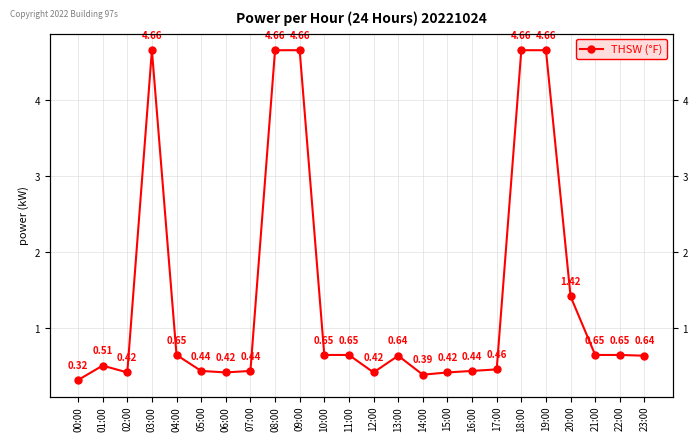

List the labels in order of value, smallest first.

00:00, 14:00, 02:00, 06:00, 12:00, 15:00, 05:00, 07:00, 16:00, 17:00, 01:00, 13:00, 23:00, 04:00, 10:00, 11:00, 21:00, 22:00, 20:00, 03:00, 08:00, 09:00, 18:00, 19:00